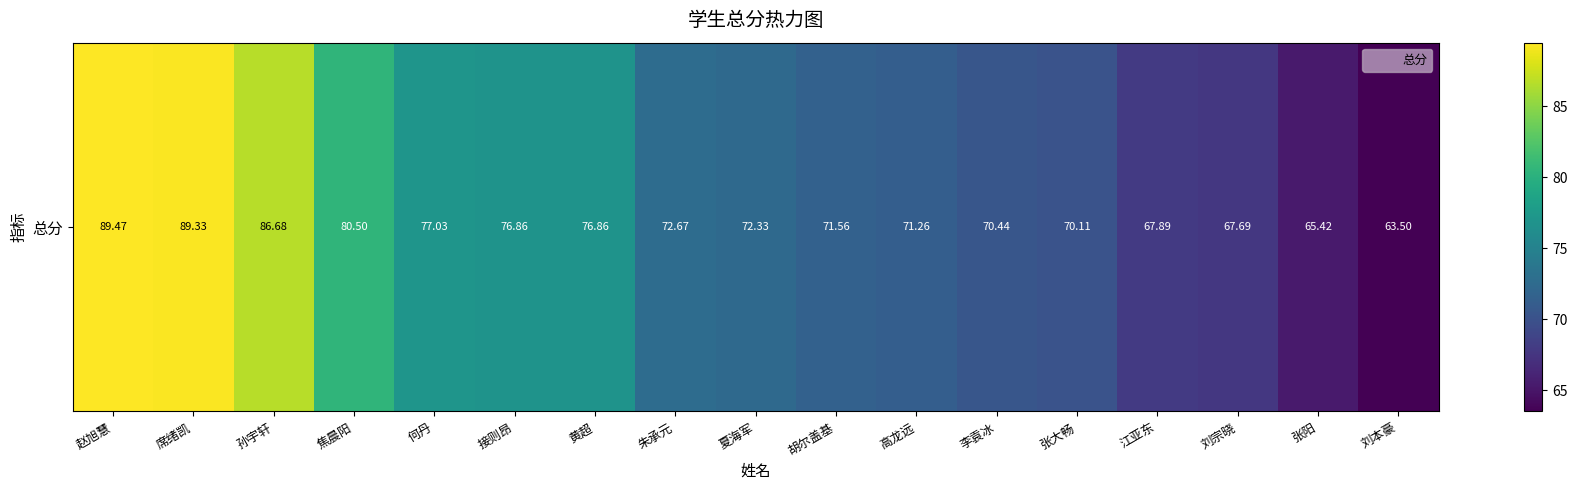

Reading right to left, list all the values displayed in this chart.

63.5	65.4	67.7	67.9	70.1	70.4	71.3	71.6	72.3	72.7	76.9	76.9	77.0	80.5	86.7	89.3	89.5